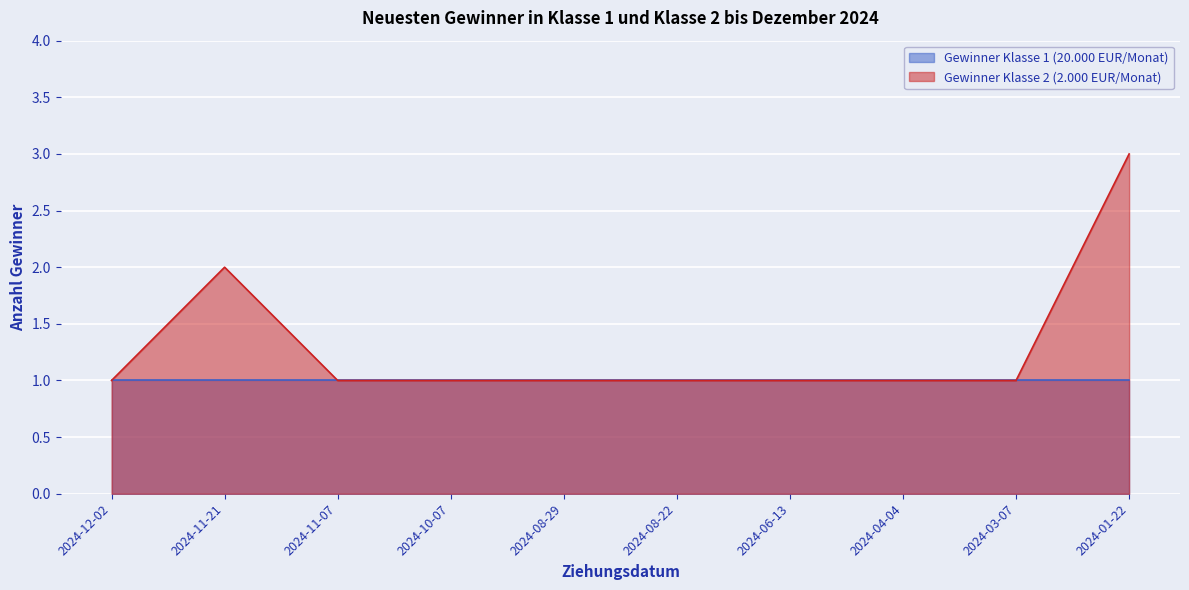

Which label corresponds to the largest value in the chart?

2024-01-22